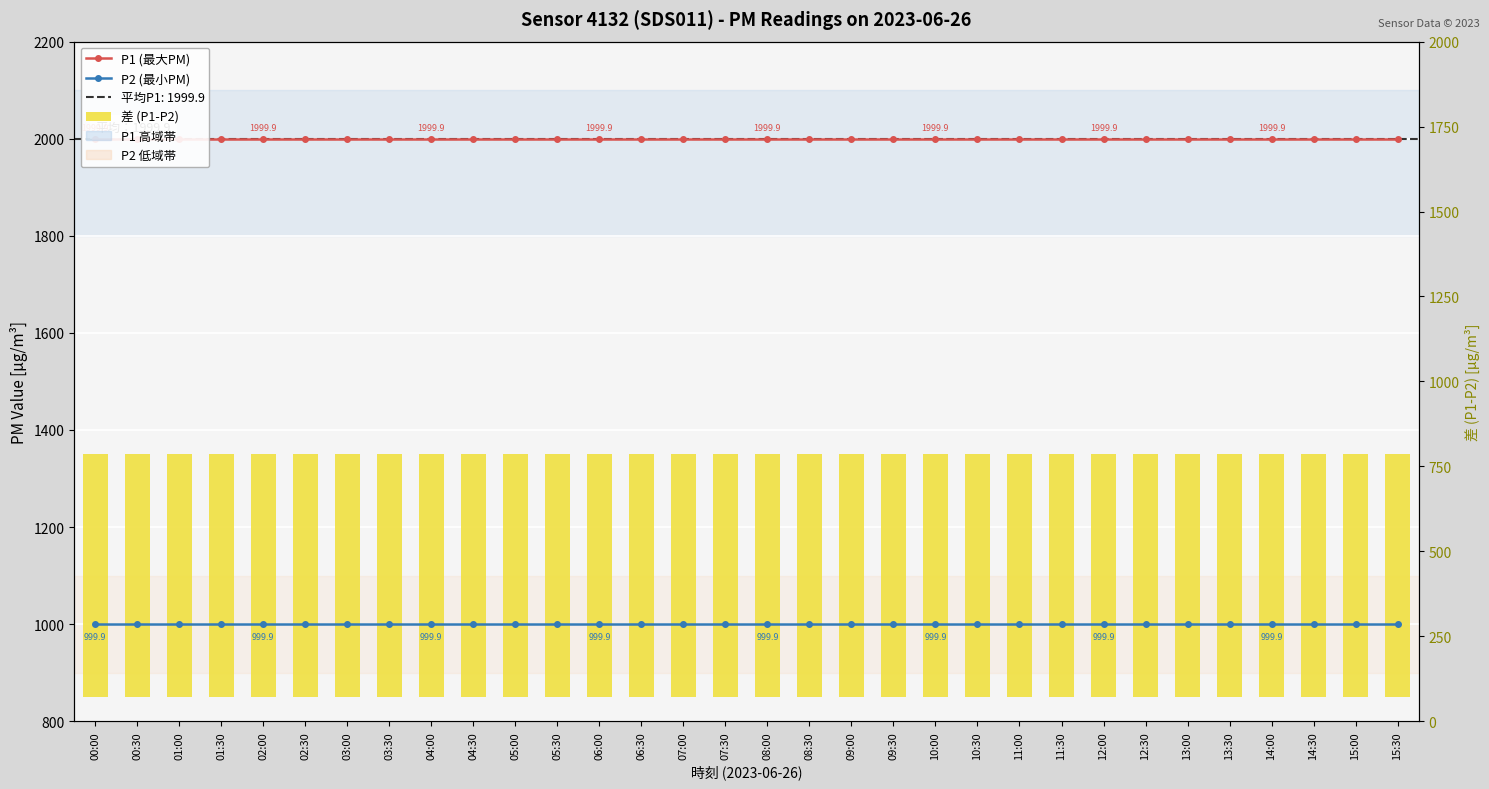

How many groups of bars are there?

32